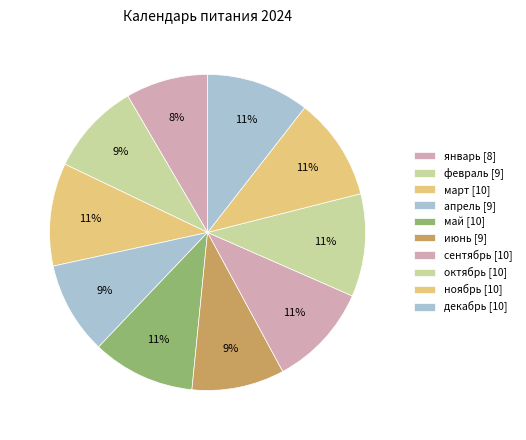

Count the number of slices in the pie.

10